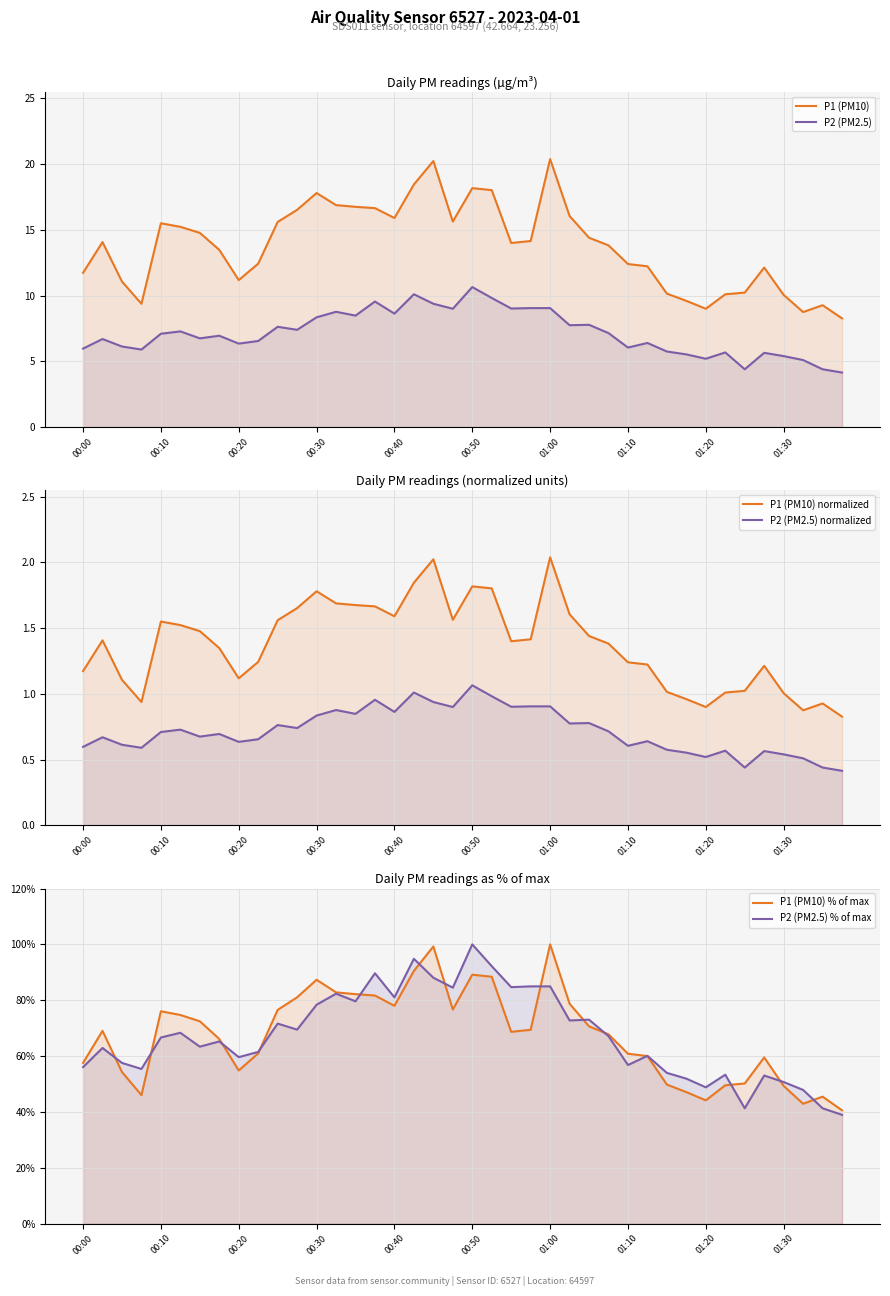

How many interior local peaks does the P2 (PM2.5) normalized series have?

12